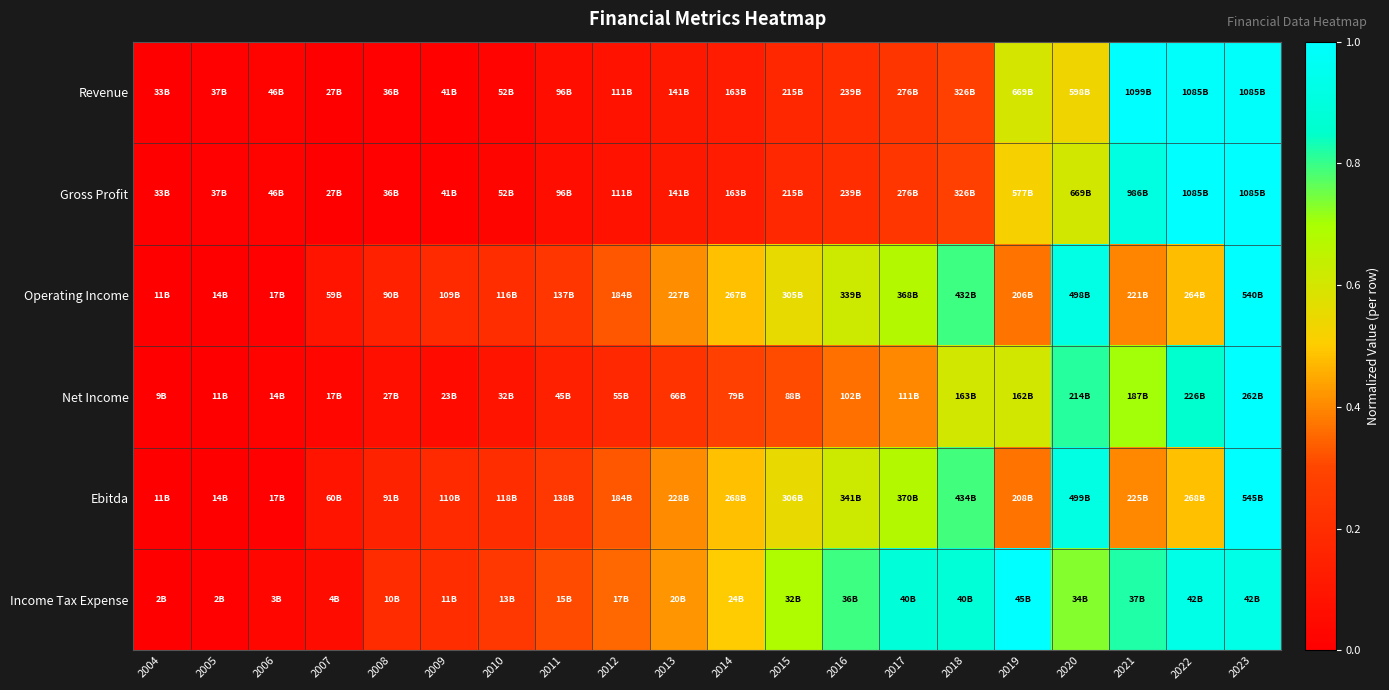

Reading left to right, what are all the values shown in this chart?

Revenue: 2004=0.0	2005=0.0	2006=0.0	2007=0.0	2008=0.0	2009=0.0	2010=0.0	2011=0.1	2012=0.1	2013=0.1	2014=0.1	2015=0.2	2016=0.2	2017=0.2	2018=0.3	2019=0.6	2020=0.5	2021=1.0	2022=1.0	2023=1.0
Gross Profit: 2004=0.0	2005=0.0	2006=0.0	2007=0.0	2008=0.0	2009=0.0	2010=0.0	2011=0.1	2012=0.1	2013=0.1	2014=0.1	2015=0.2	2016=0.2	2017=0.2	2018=0.3	2019=0.5	2020=0.6	2021=0.9	2022=1.0	2023=1.0
Operating Income: 2004=0.0	2005=0.0	2006=0.0	2007=0.1	2008=0.1	2009=0.2	2010=0.2	2011=0.2	2012=0.3	2013=0.4	2014=0.5	2015=0.6	2016=0.6	2017=0.7	2018=0.8	2019=0.4	2020=0.9	2021=0.4	2022=0.5	2023=1.0
Net Income: 2004=0.0	2005=0.0	2006=0.0	2007=0.0	2008=0.1	2009=0.1	2010=0.1	2011=0.1	2012=0.2	2013=0.2	2014=0.3	2015=0.3	2016=0.4	2017=0.4	2018=0.6	2019=0.6	2020=0.8	2021=0.7	2022=0.9	2023=1.0
Ebitda: 2004=0.0	2005=0.0	2006=0.0	2007=0.1	2008=0.1	2009=0.2	2010=0.2	2011=0.2	2012=0.3	2013=0.4	2014=0.5	2015=0.6	2016=0.6	2017=0.7	2018=0.8	2019=0.4	2020=0.9	2021=0.4	2022=0.5	2023=1.0
Income Tax Expense: 2004=0.0	2005=0.0	2006=0.0	2007=0.1	2008=0.2	2009=0.2	2010=0.2	2011=0.3	2012=0.4	2013=0.4	2014=0.5	2015=0.7	2016=0.8	2017=0.9	2018=0.9	2019=1.0	2020=0.7	2021=0.8	2022=0.9	2023=0.9